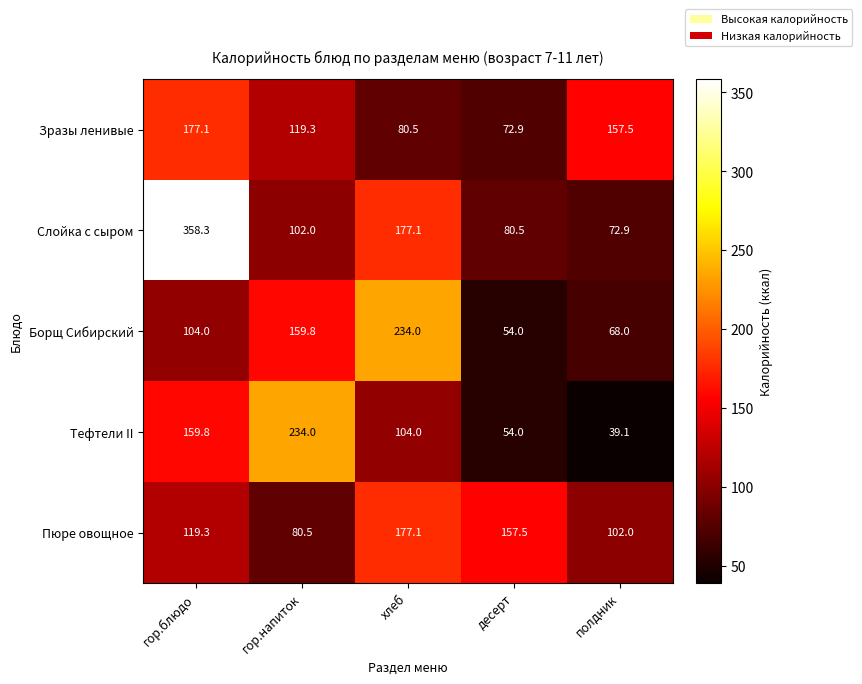

Rank the series at полдник from lowest to highest value.

Тефтели II, Борщ Сибирский, Слойка с сыром, Пюре овощное, Зразы ленивые